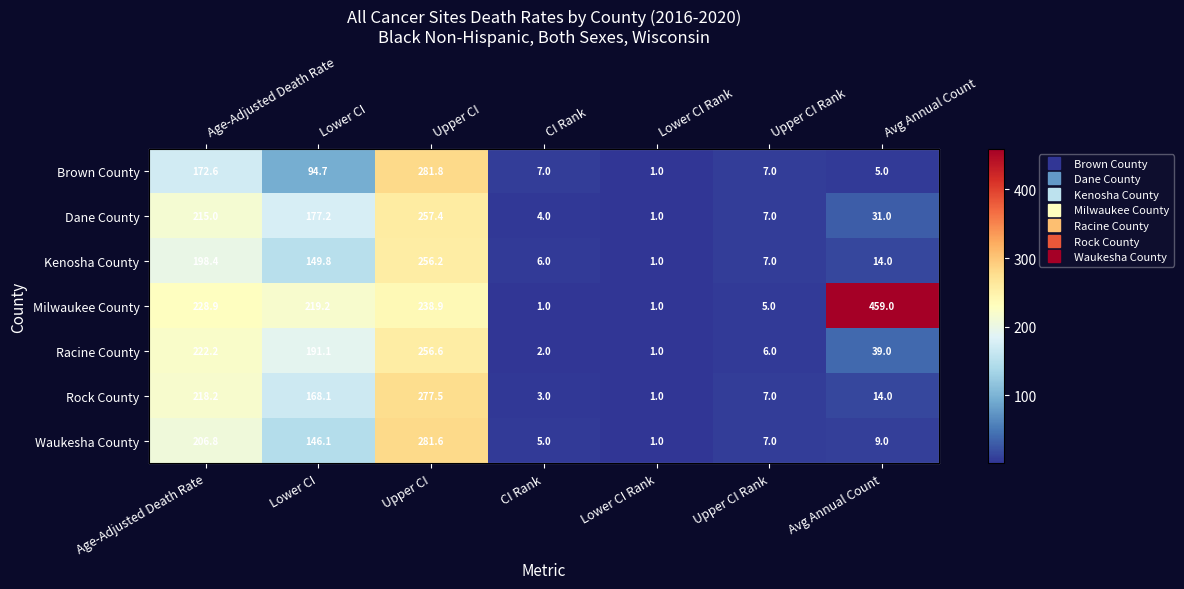

What is the sum of all Rock County values?

688.8